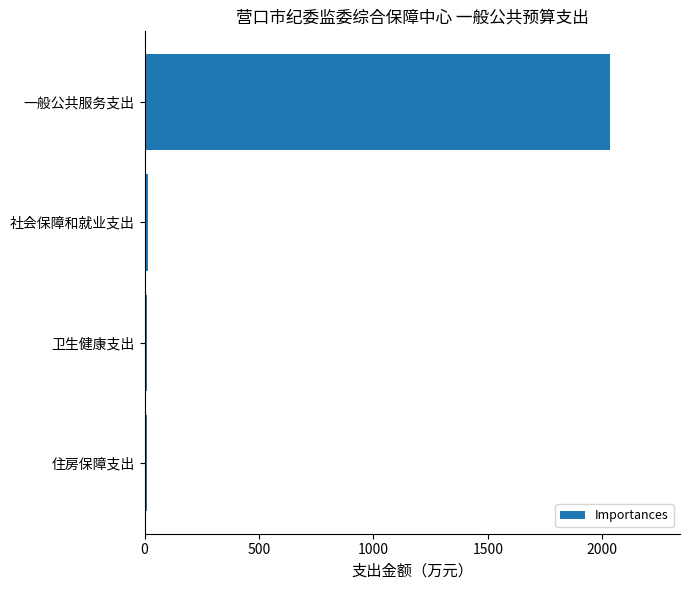

What is the label of the 1st bar from the bottom?

住房保障支出